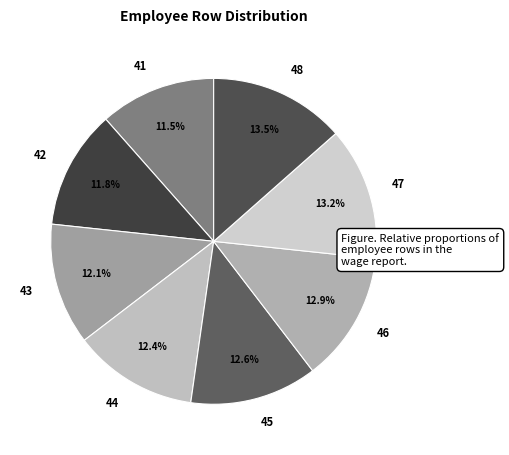

How many slices are in this pie chart?

8